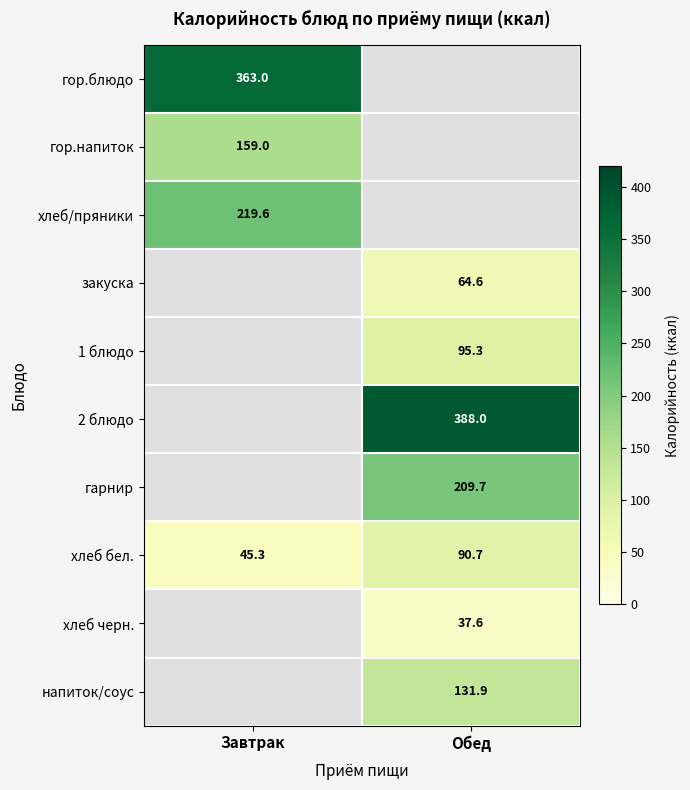

At which category does the chart reach its peak across all series?

Обед